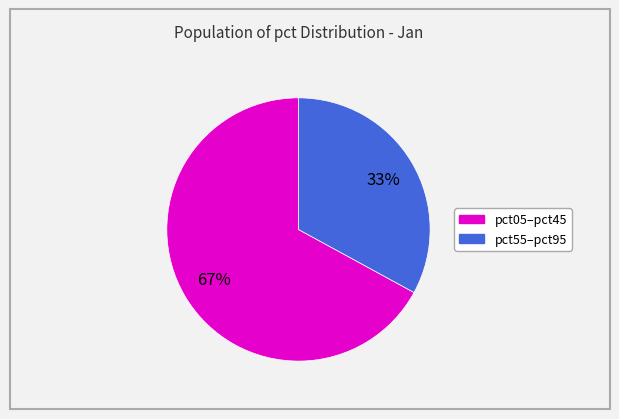

Does any single category account for the majority?

Yes